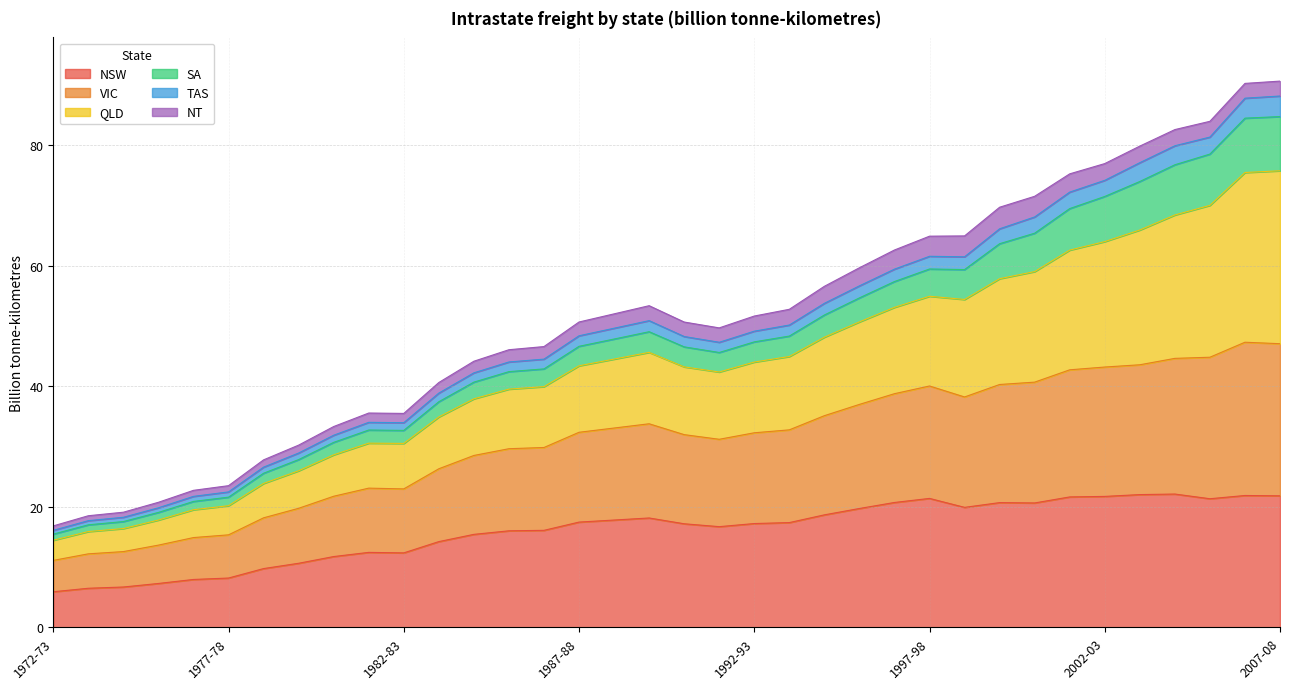

What position from the left is 1972-73?

1